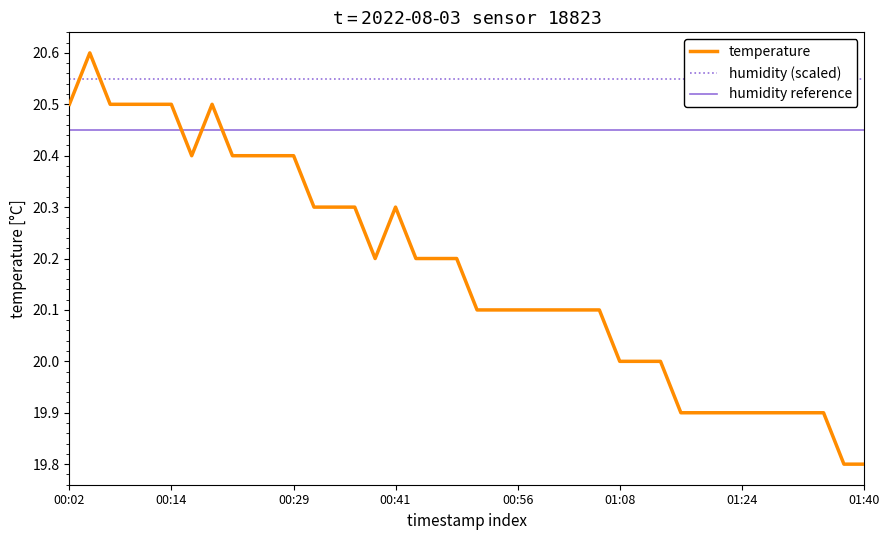

After their last crossing, which series has the higher values: humidity (scaled) or temperature?

humidity (scaled)